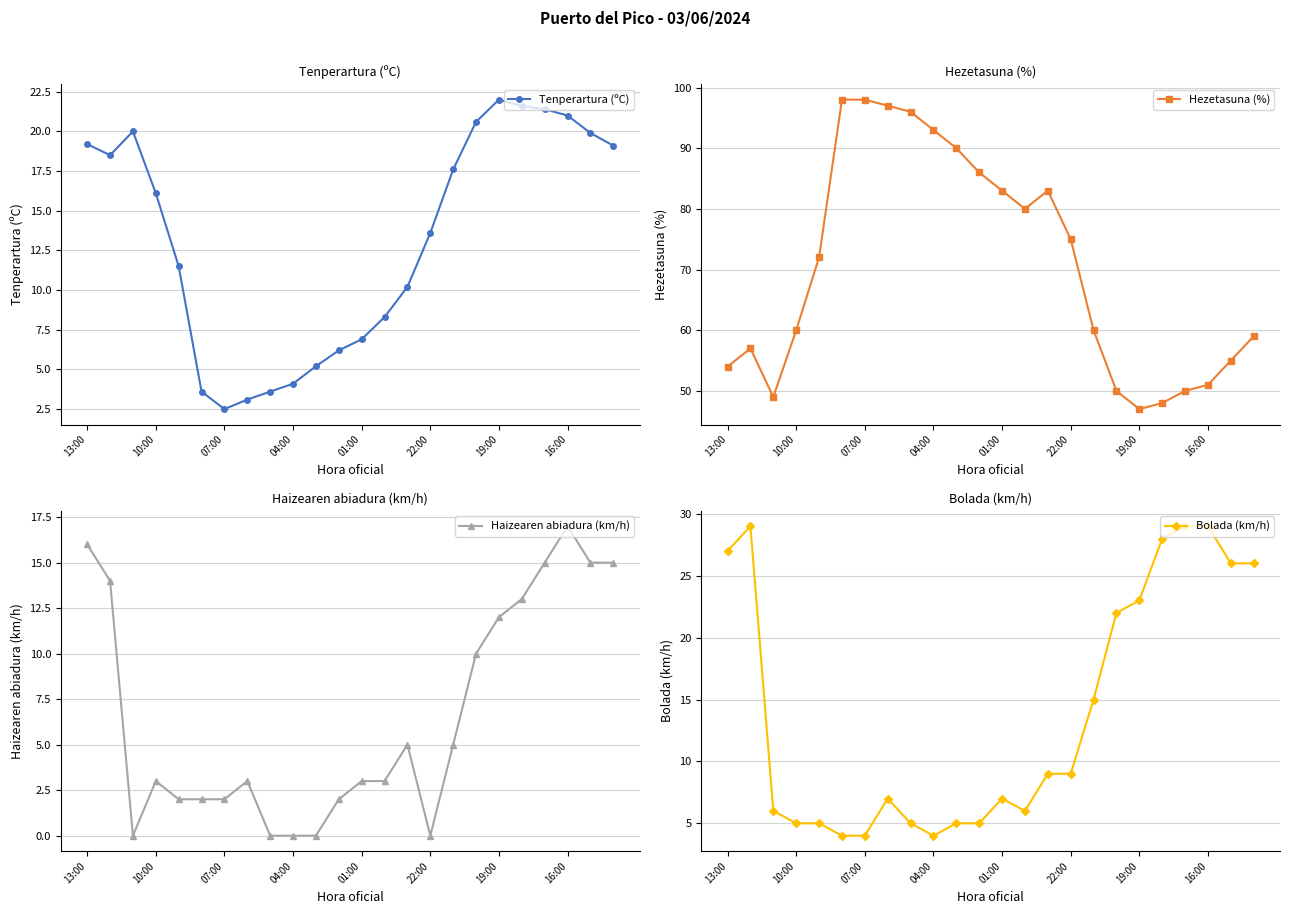

What are all the series names shown in the legend?

Tenperartura (ºC), Hezetasuna (%), Haizearen abiadura (km/h), Bolada (km/h)